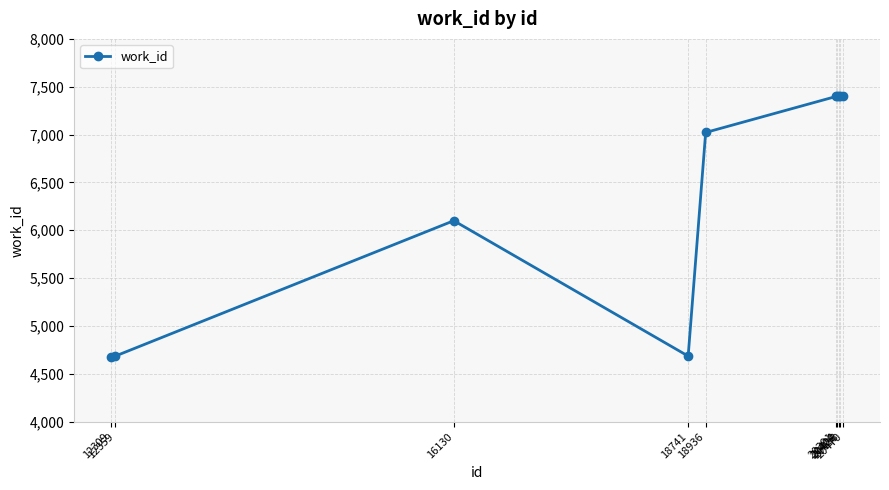

What is the sum of all values?

64178